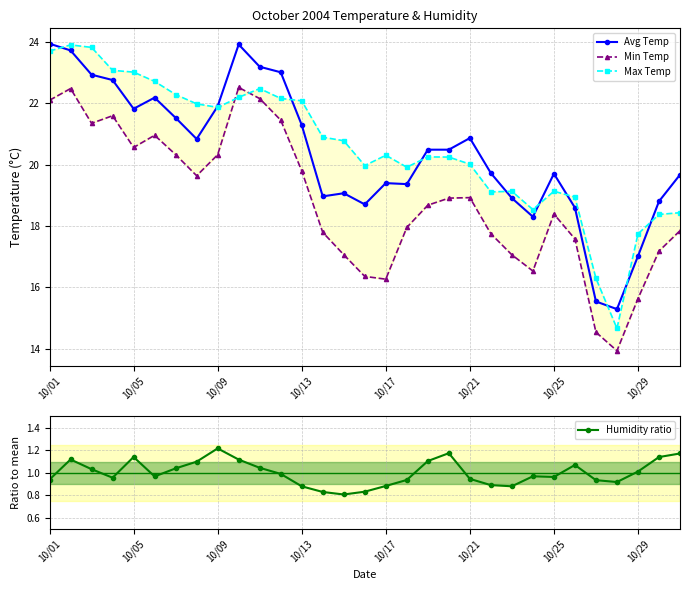

The Avg Temp series shows 21.8 at 10/05. True or false?

True